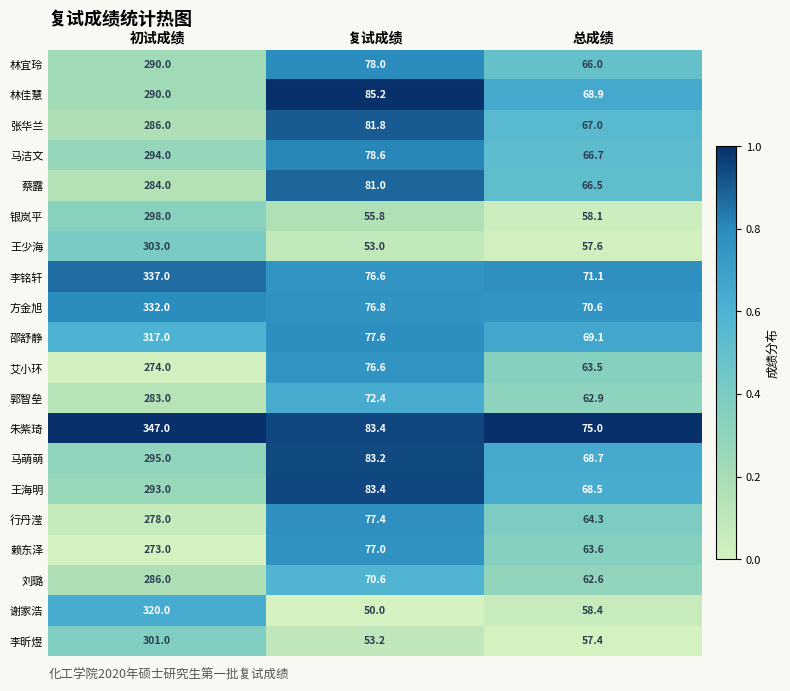

Between 复试成绩 and 总成绩, which series saw the biggest shift?

林佳慧